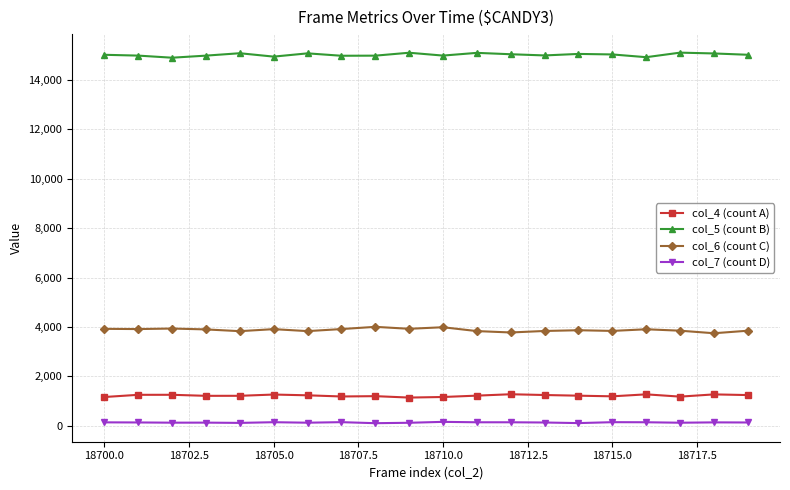

Which series has the largest total across all categories?

col_5 (count B)